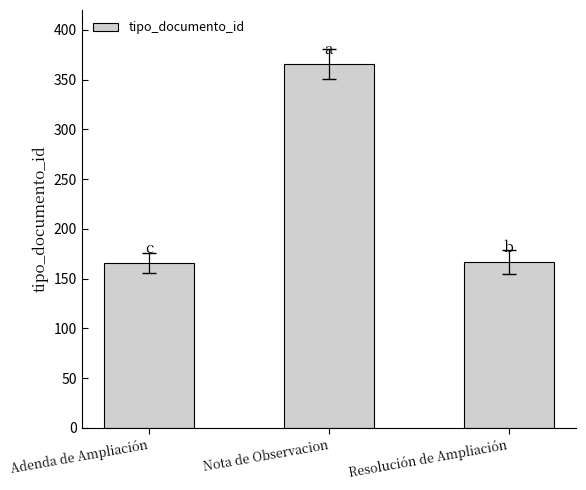

Which has a higher value, Resolución de Ampliación or Nota de Observacion?

Nota de Observacion